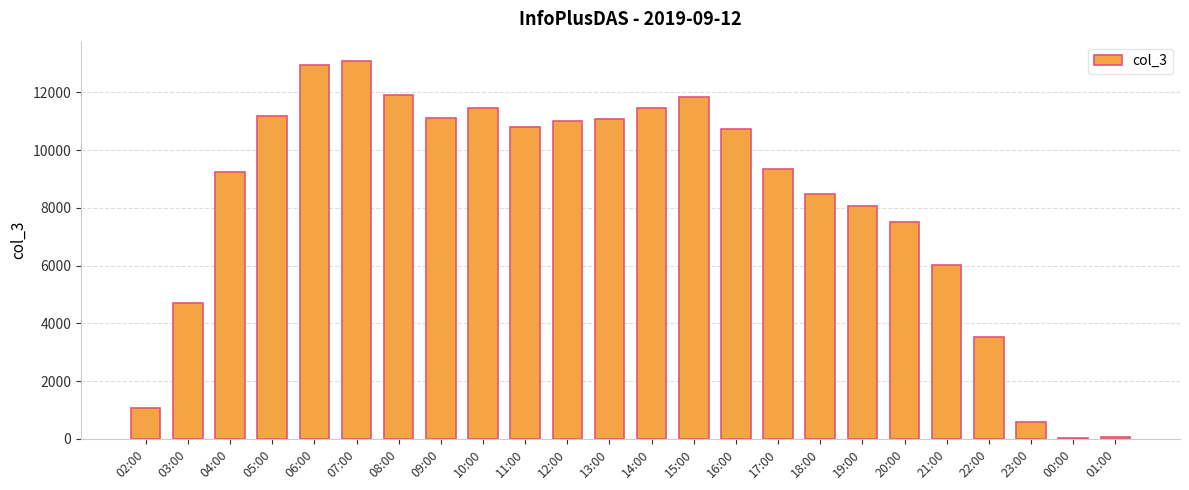

Does the chart contain stacked bars?

No